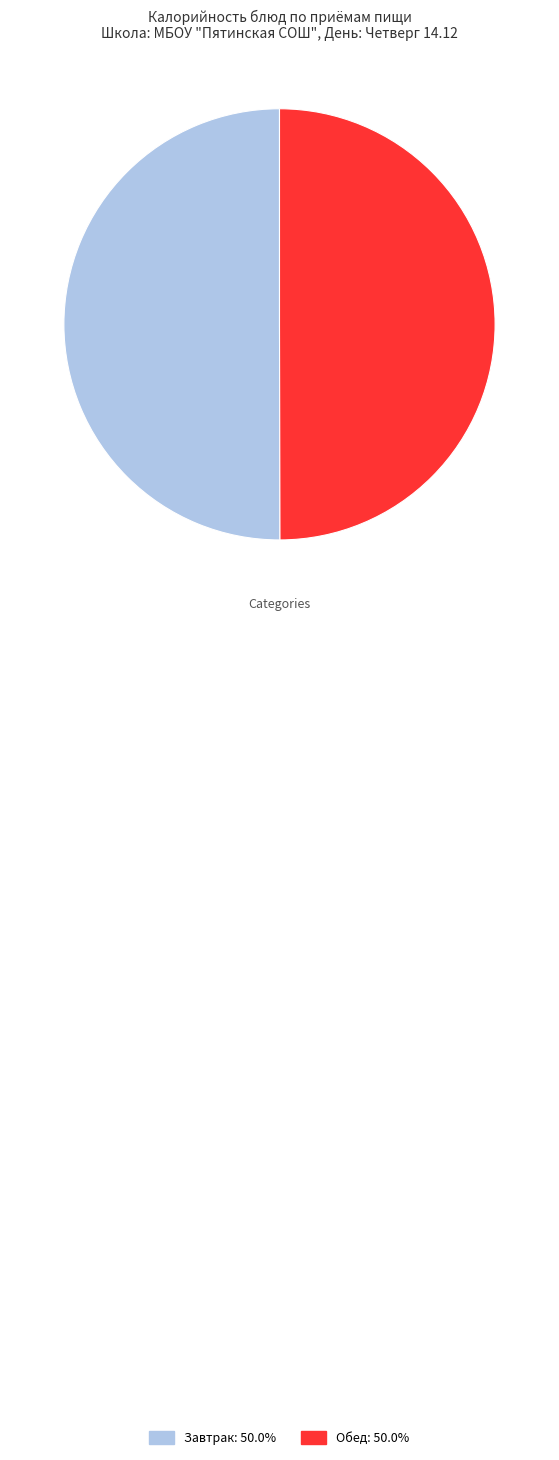

Do Завтрак and Обед together represent more than half of the pie?

Yes